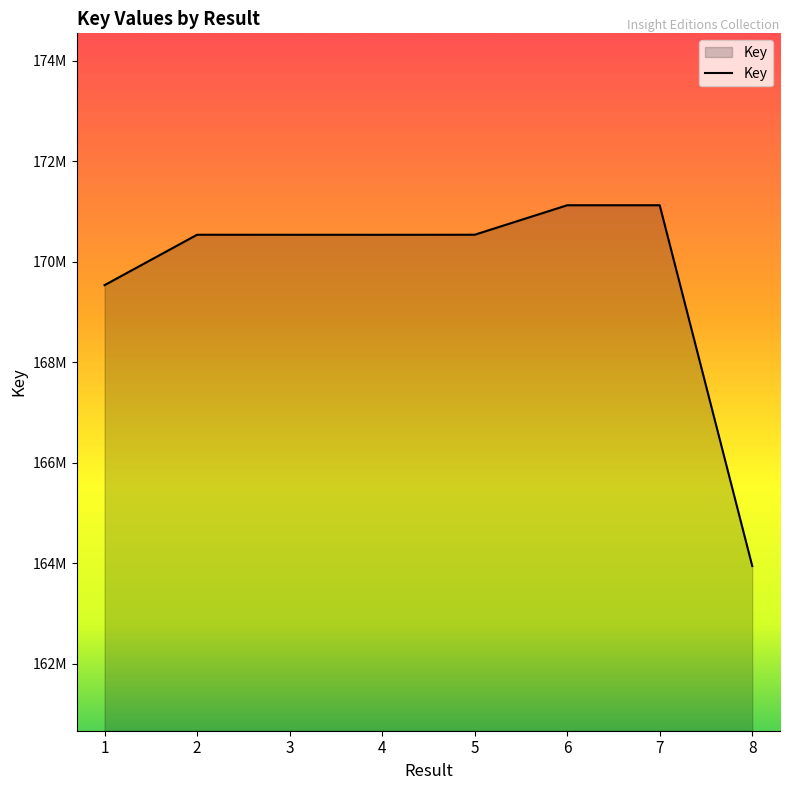

Where does the data first go above 170539736?

5